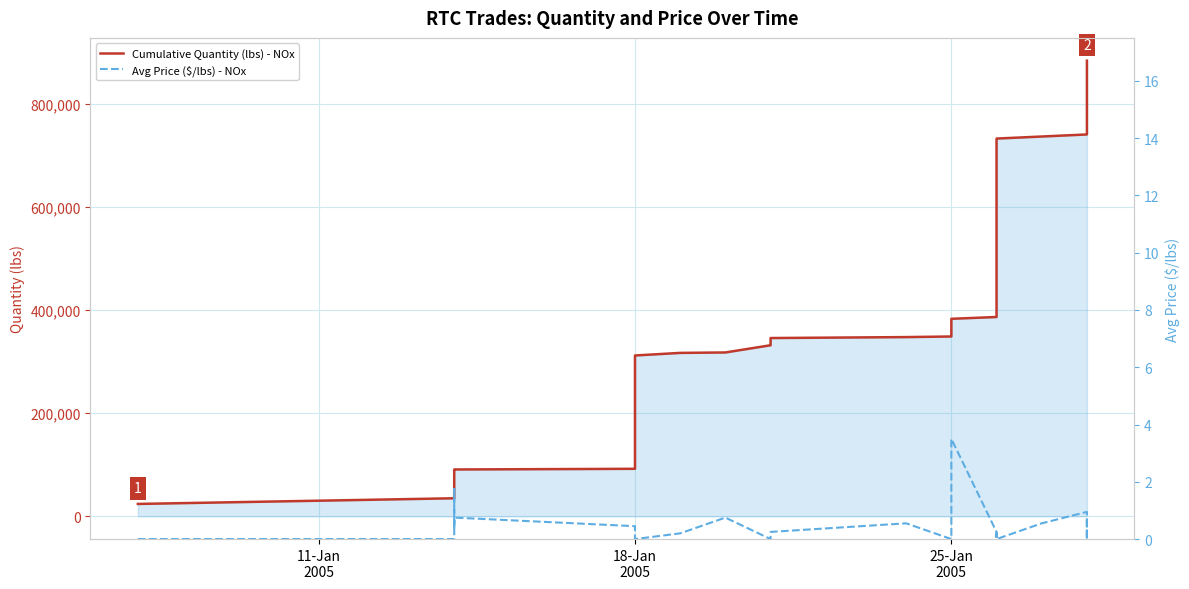

How many values in the Avg Price ($/lbs) - NOx series exceed 0?

22